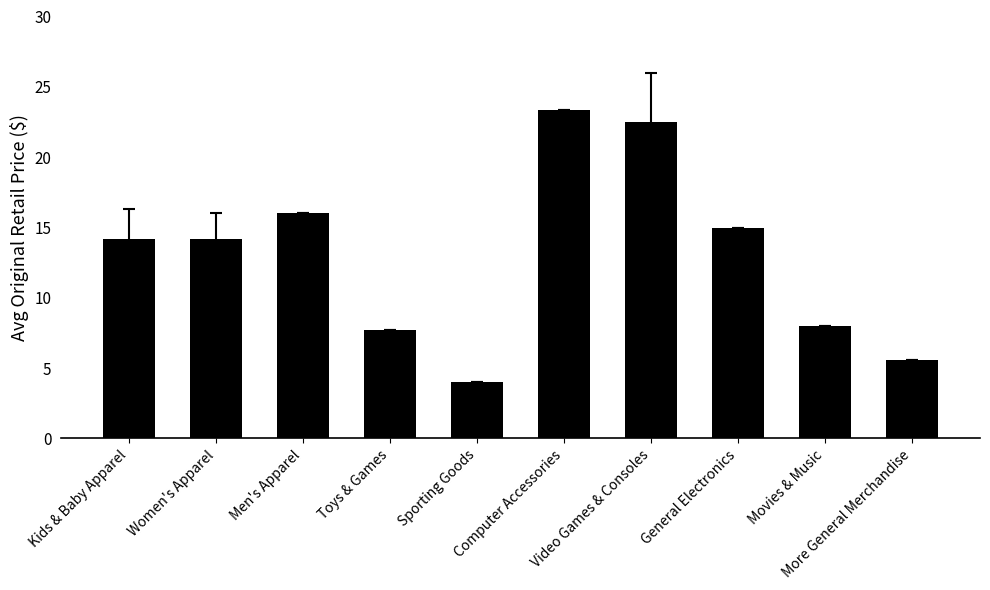

Does the chart contain stacked bars?

No